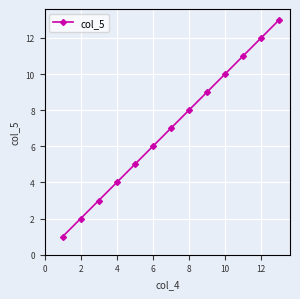

True or false: there are more than 0 points higher than both neighbors.

False